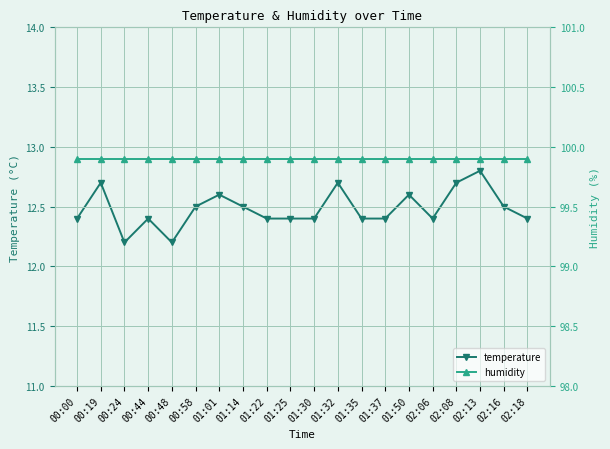

What is the maximum value shown in the chart?

99.9